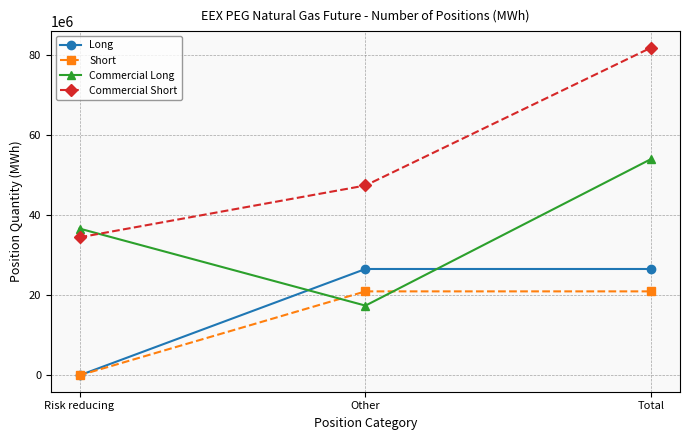

At which label does Commercial Short reach its peak?

Total